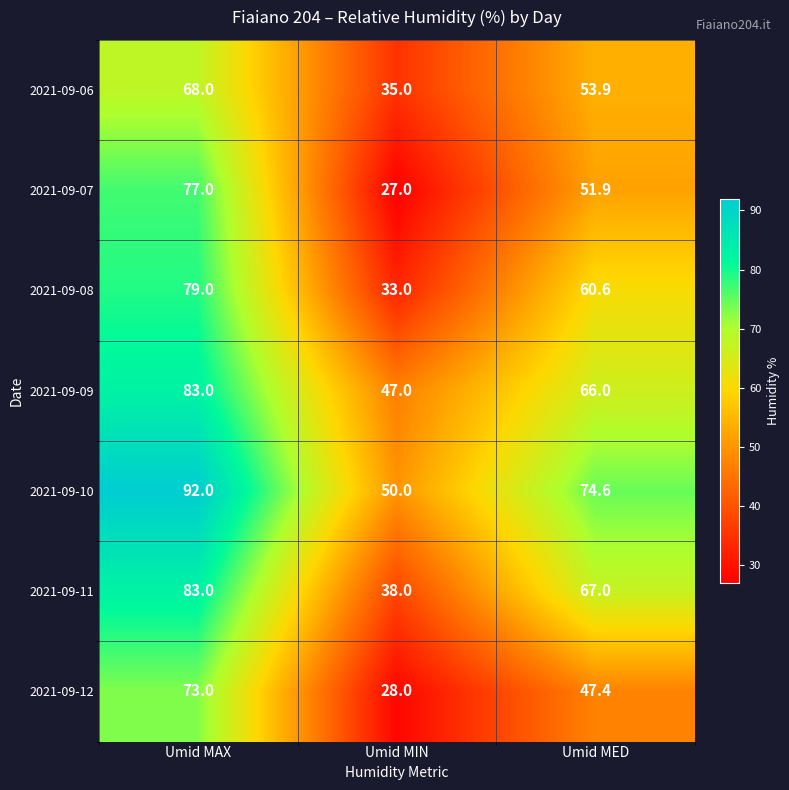

What is the difference between the 2021-09-11 values at Umid MIN and Umid MAX?

45.0